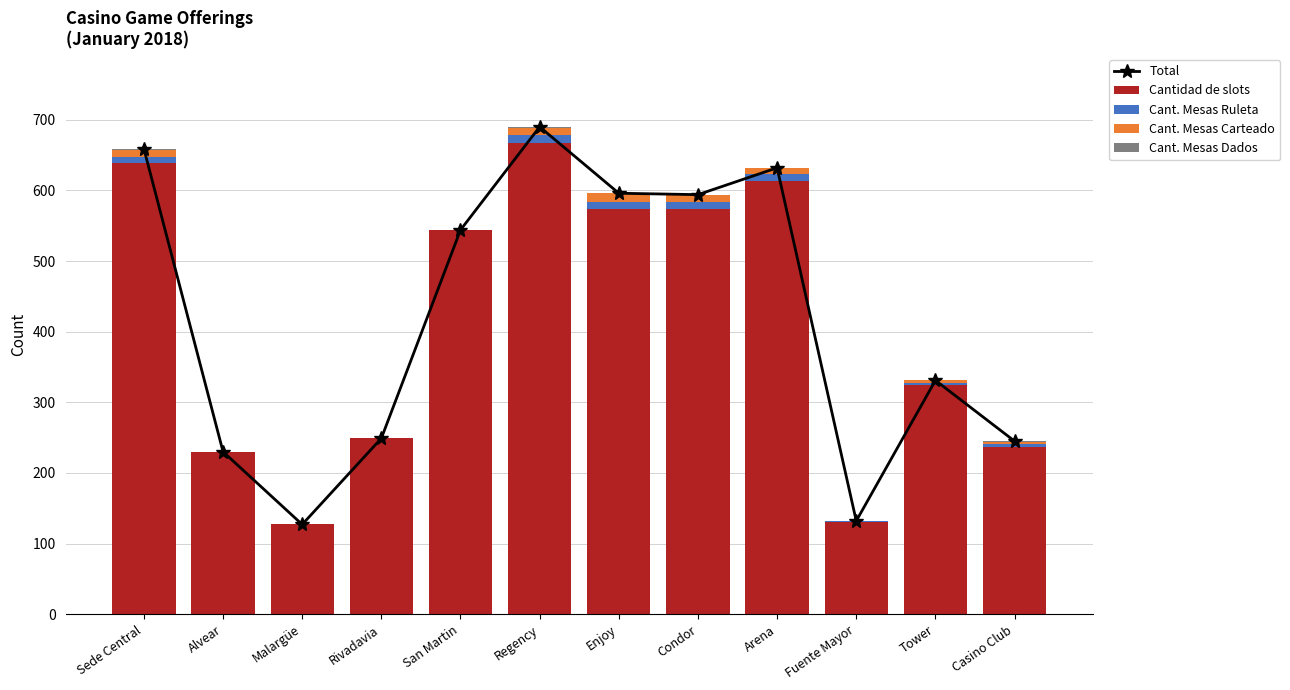

Which series has the largest total across all categories?

Total